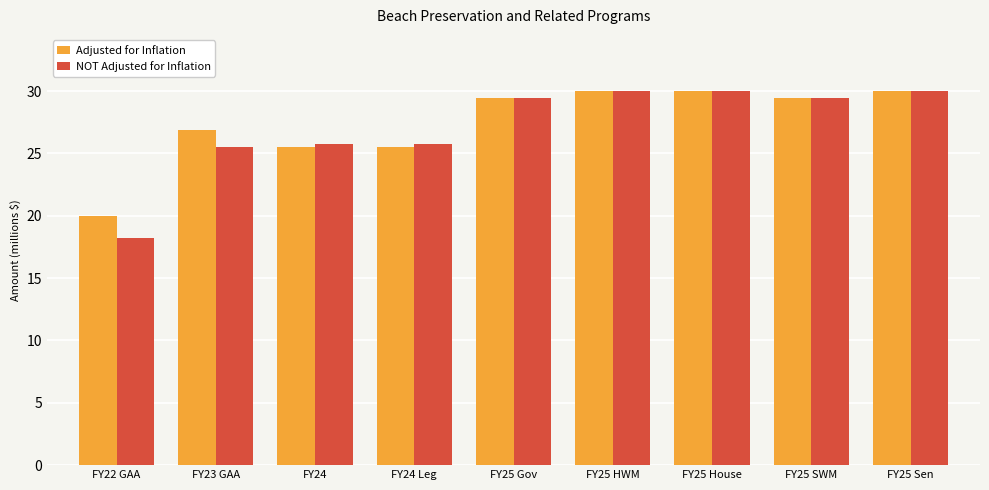

What is the label of the 8th bar from the right?

FY23 GAA